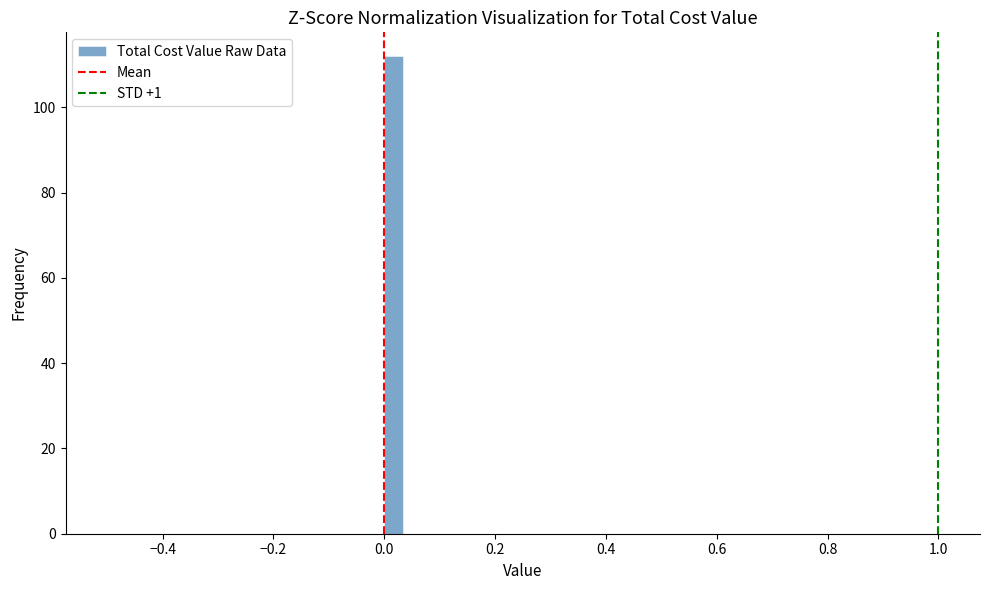

Around what value on the x-axis is the tallest bar? Give the approximate position of its centre, as read against the axis.

0.02